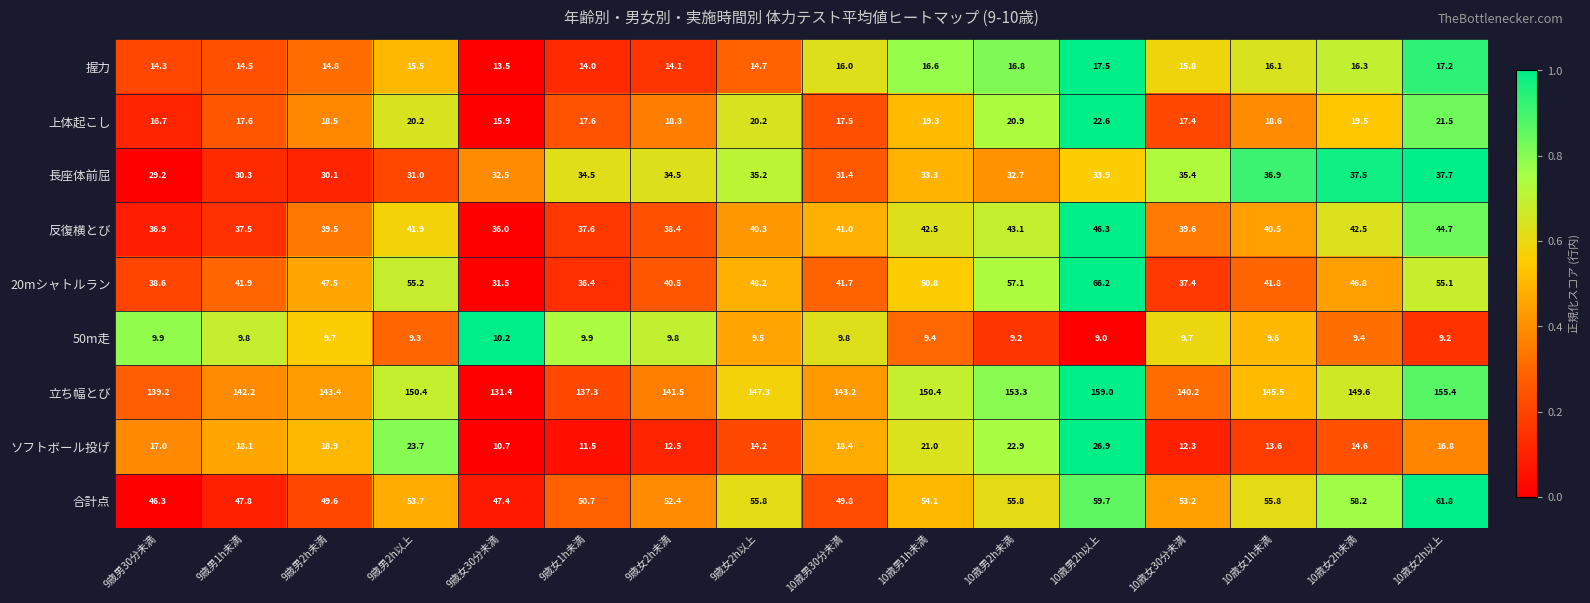

List the series in order of their peak value, lowest first.

50m走, 握力, 上体起こし, ソフトボール投げ, 長座体前屈, 反復横とび, 合計点, 20mシャトルラン, 立ち幅とび